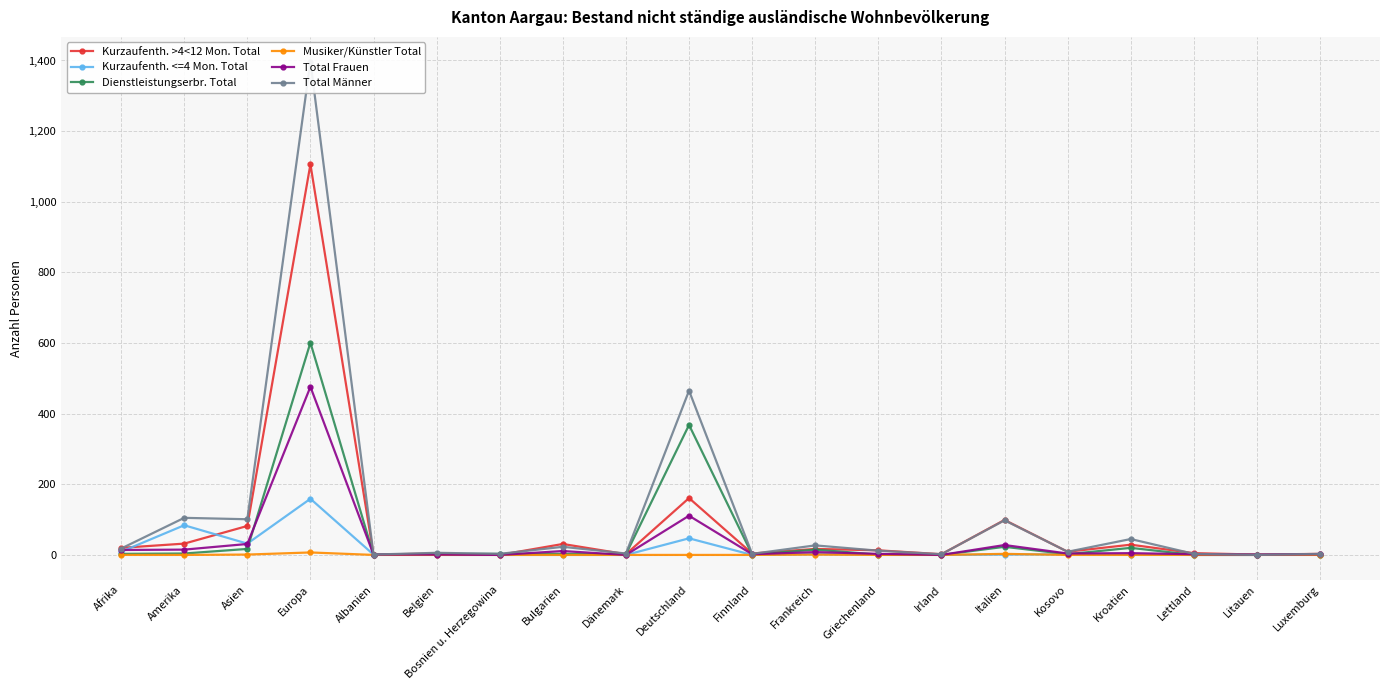

How many times do Total Frauen and Dienstleistungserbr. Total cross each other?

10